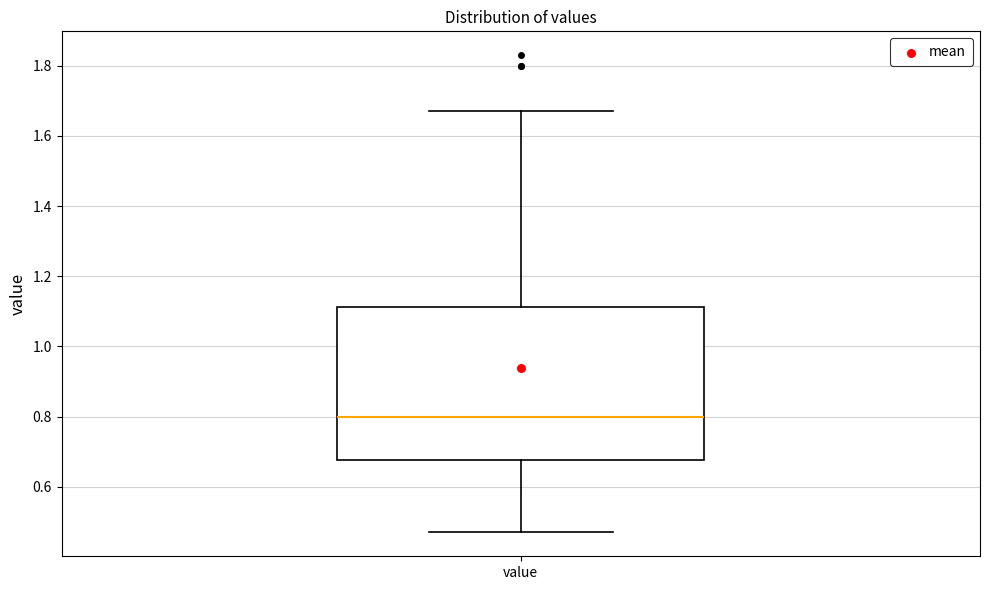

Transcribe this box plot: give where the median line is, the range the box spans, and where the two whiskers end, as read against the y-axis. The values are not printed on the chart, so give them approximately, as read against the axis.

median 0.80, box 0.68 to 1.12, whiskers 0.48 to 1.68